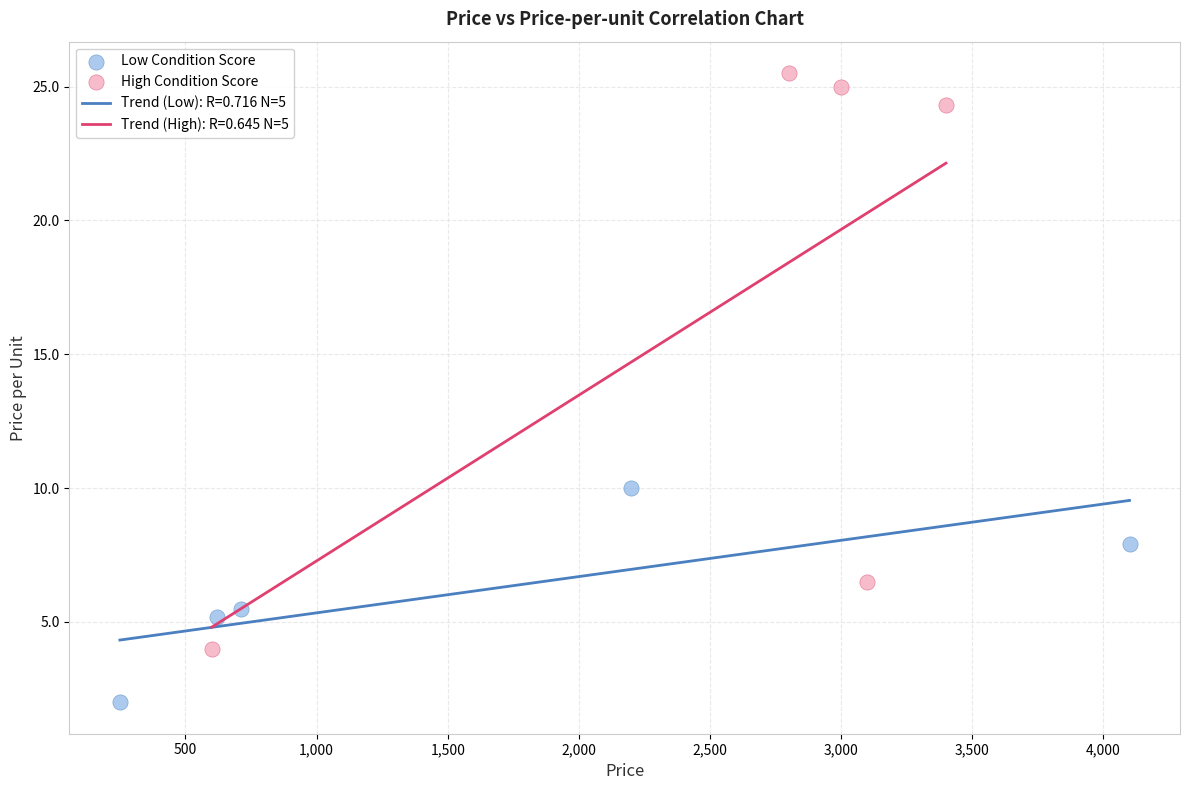

Which series contains the lowest Y value?

Low Condition Score